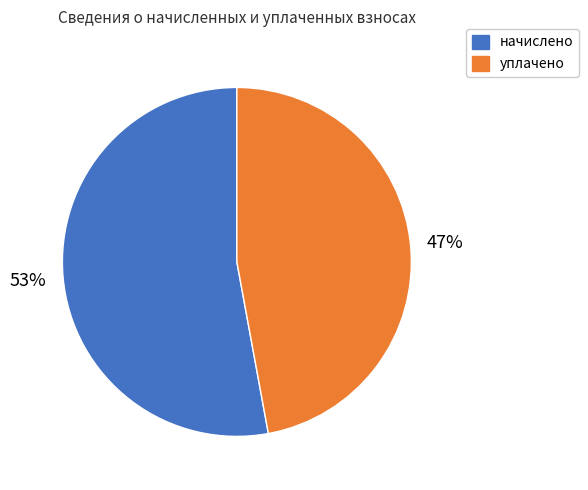

Is the sum of начислено and уплачено greater than half?

Yes